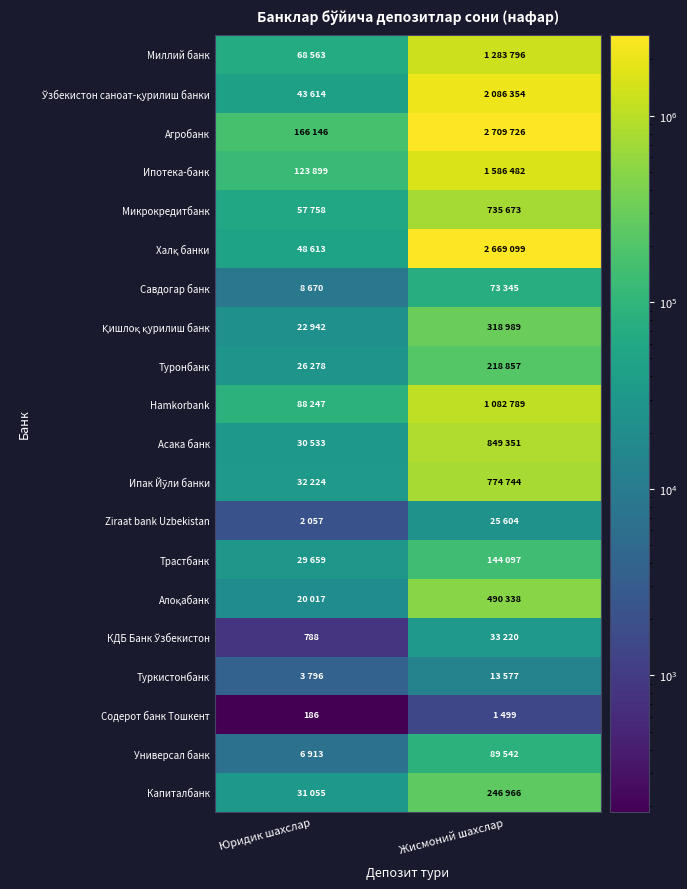

Which category has the lowest value in the Hamkorbank series?

Юридик шахслар